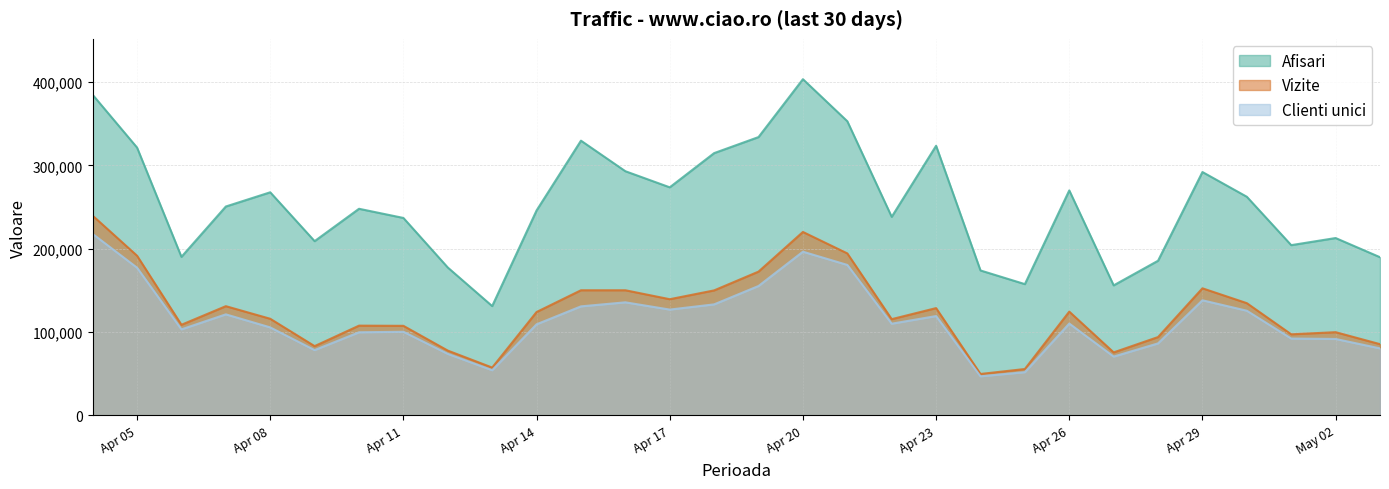

What are all the series names shown in the legend?

Afisari, Vizite, Clienti unici